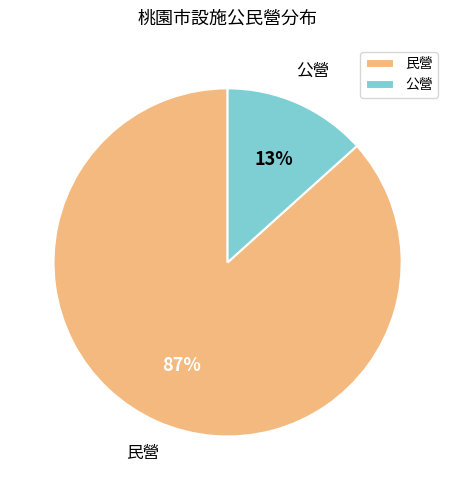

To the nearest percent, what is the combined percentage of 公營 and 民營?

100%